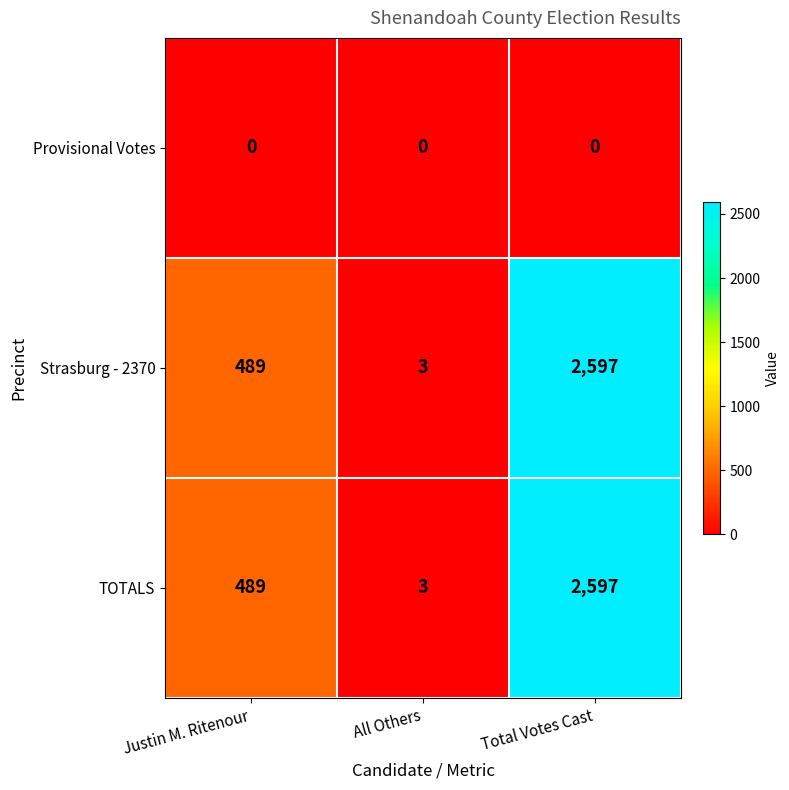

Reading left to right, transcribe all the data shown in this chart.

Provisional Votes: 0	0	0
Strasburg - 2370: 489	3	2597
TOTALS: 489	3	2597